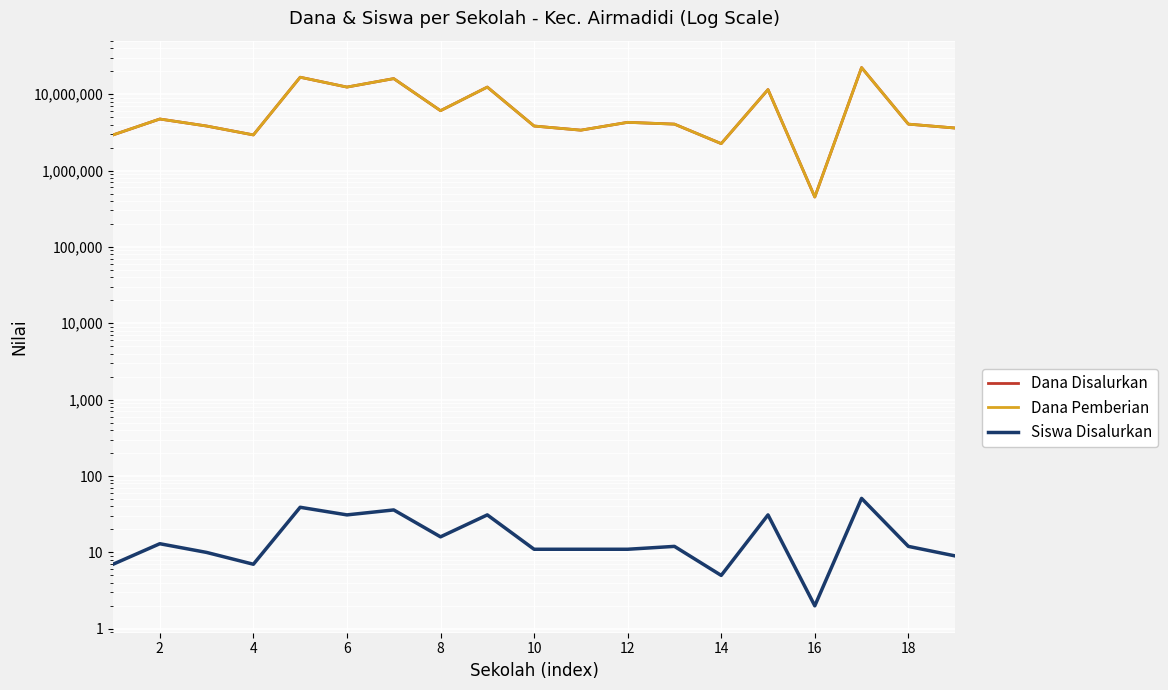

What are all the series names shown in the legend?

Dana Disalurkan, Dana Pemberian, Siswa Disalurkan